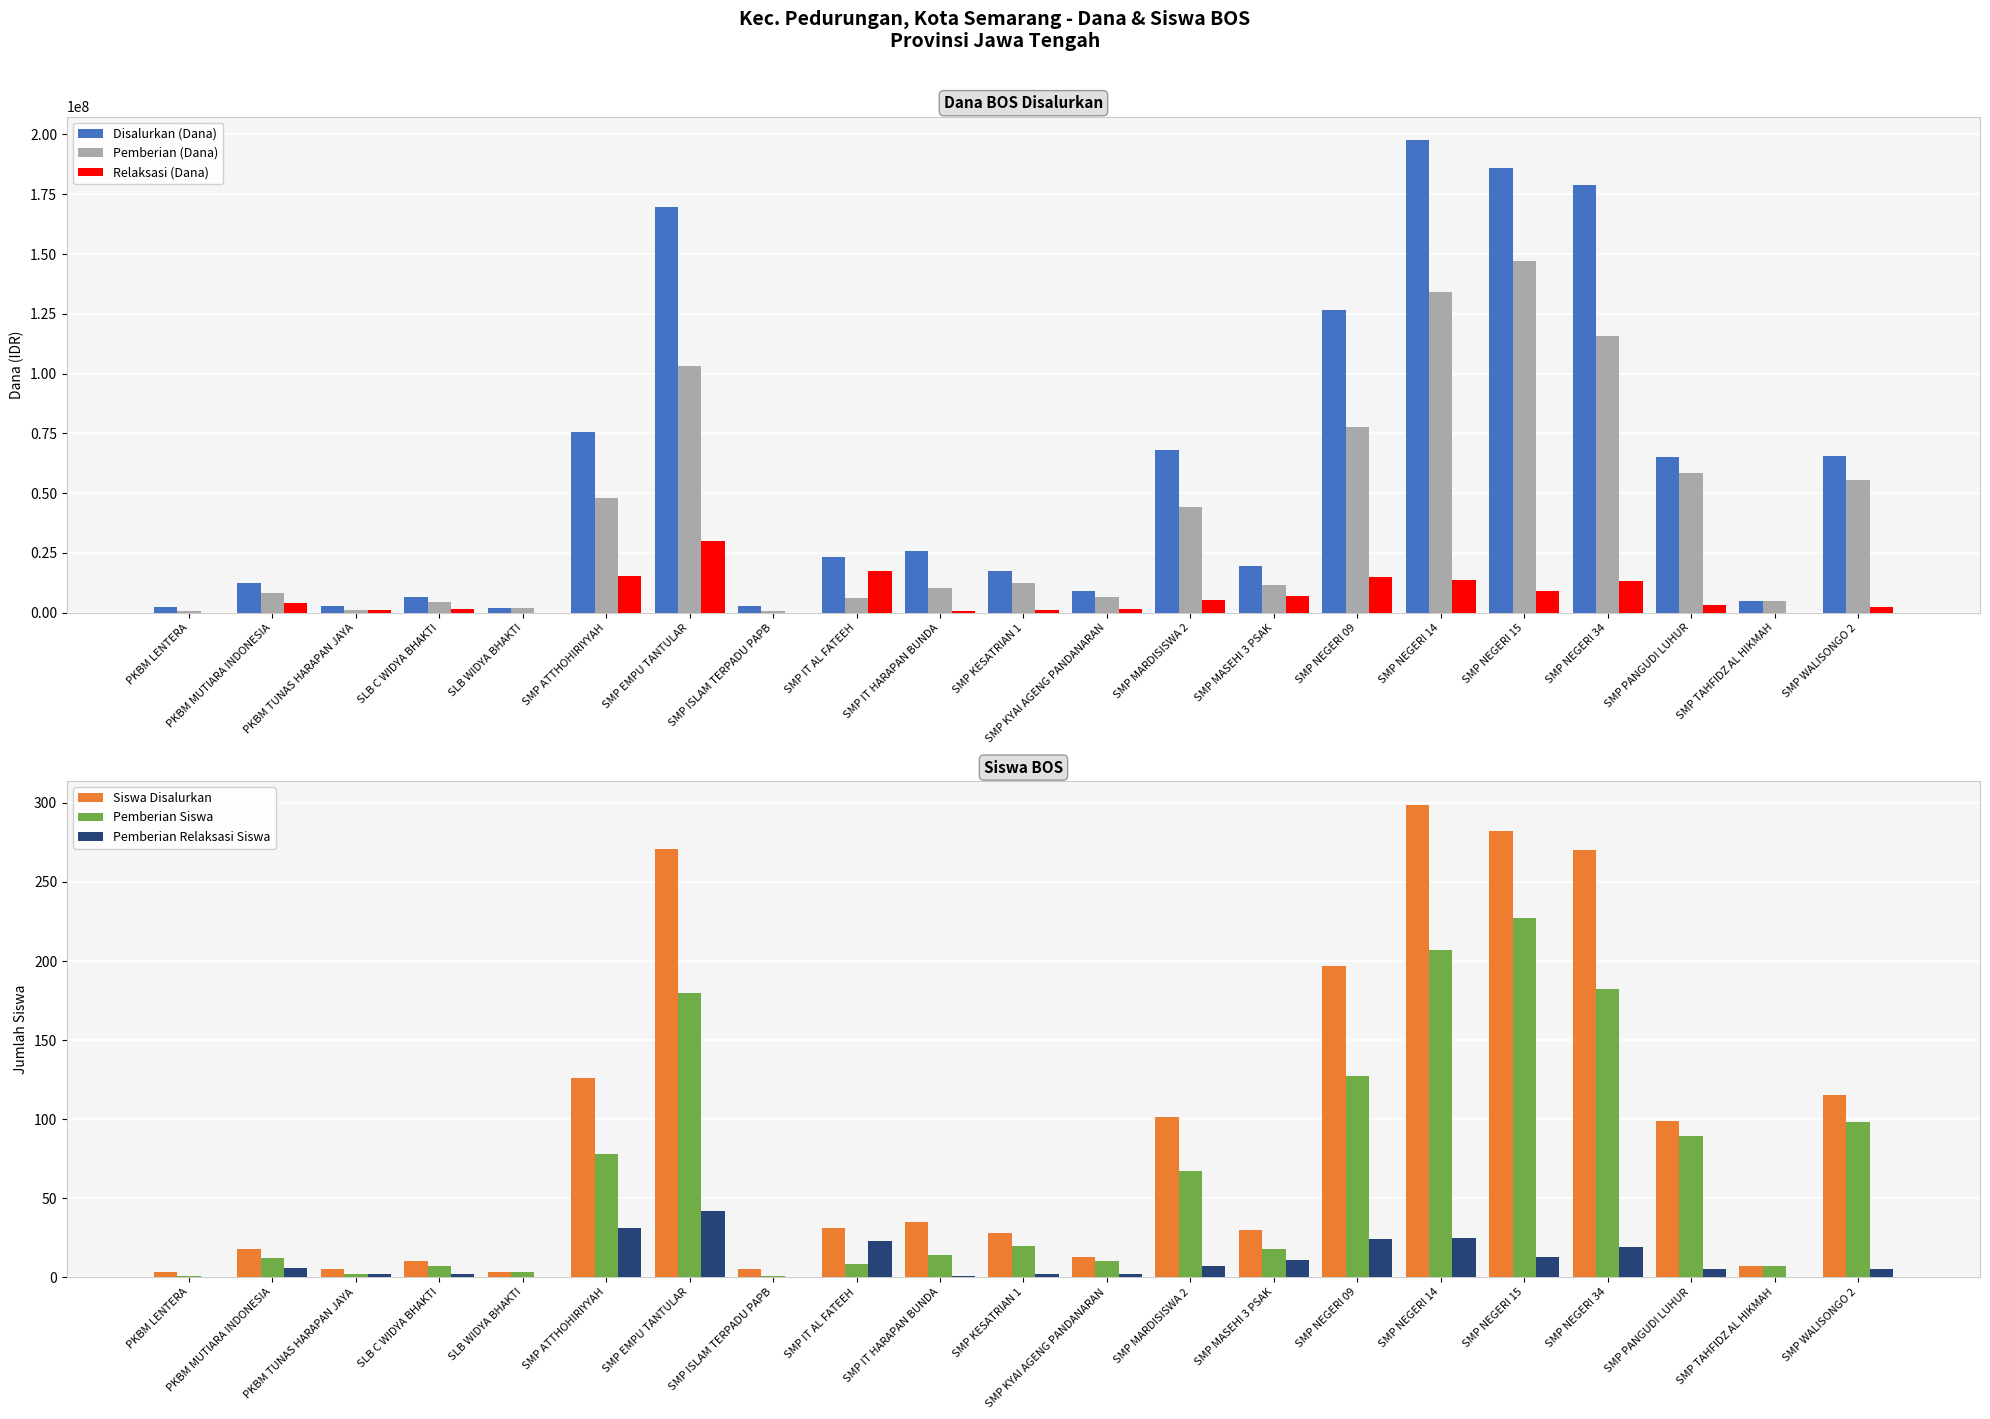

What position from the right is SMP ISLAM TERPADU PAPB?

14